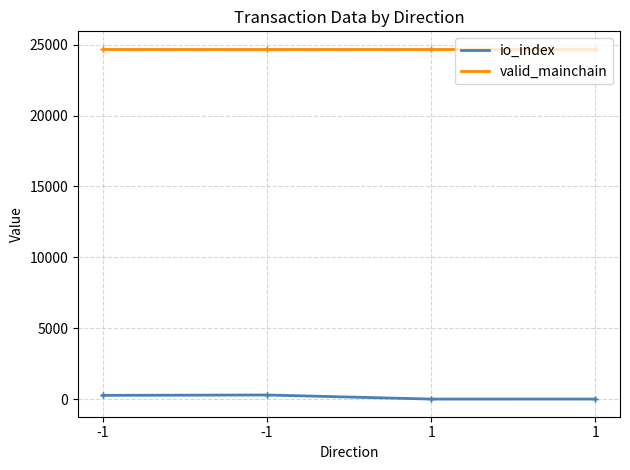

True or false: io_index has a value of -157.1 at 1.

False